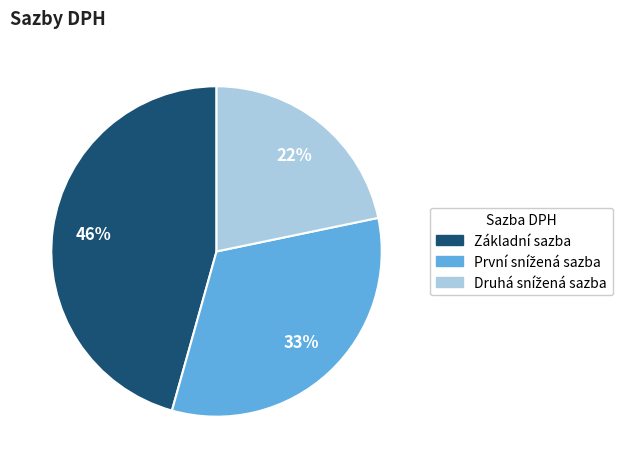

How many segments does this pie chart have?

3